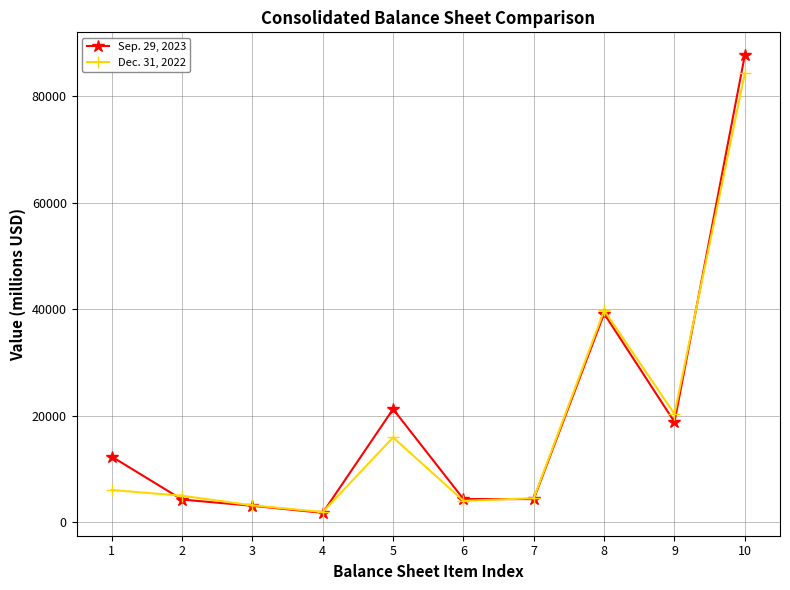

At which label does Sep. 29, 2023 reach its peak?

10